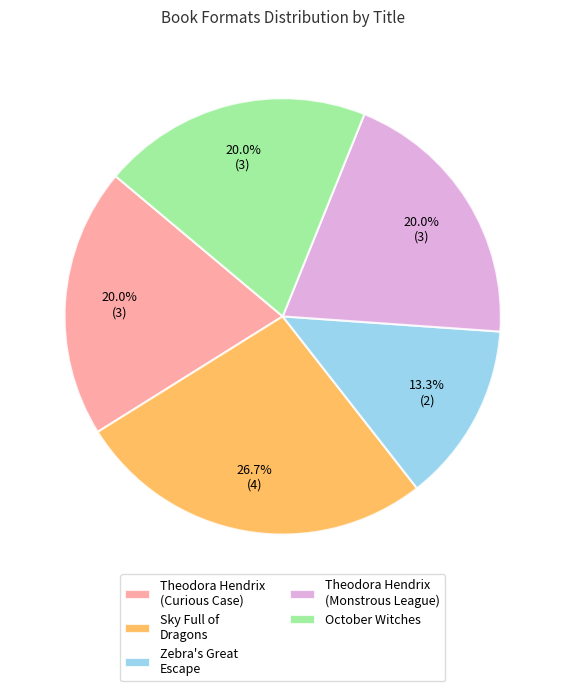

Is there a majority slice in this chart?

No